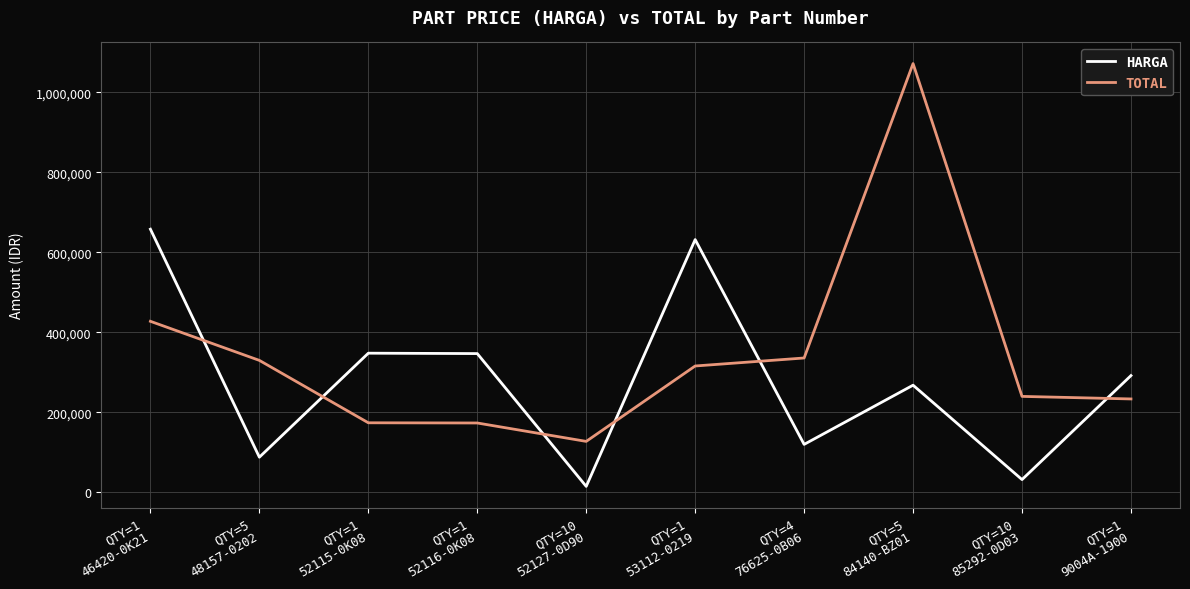

Which series ends up on top after the final intersection of HARGA and TOTAL?

HARGA